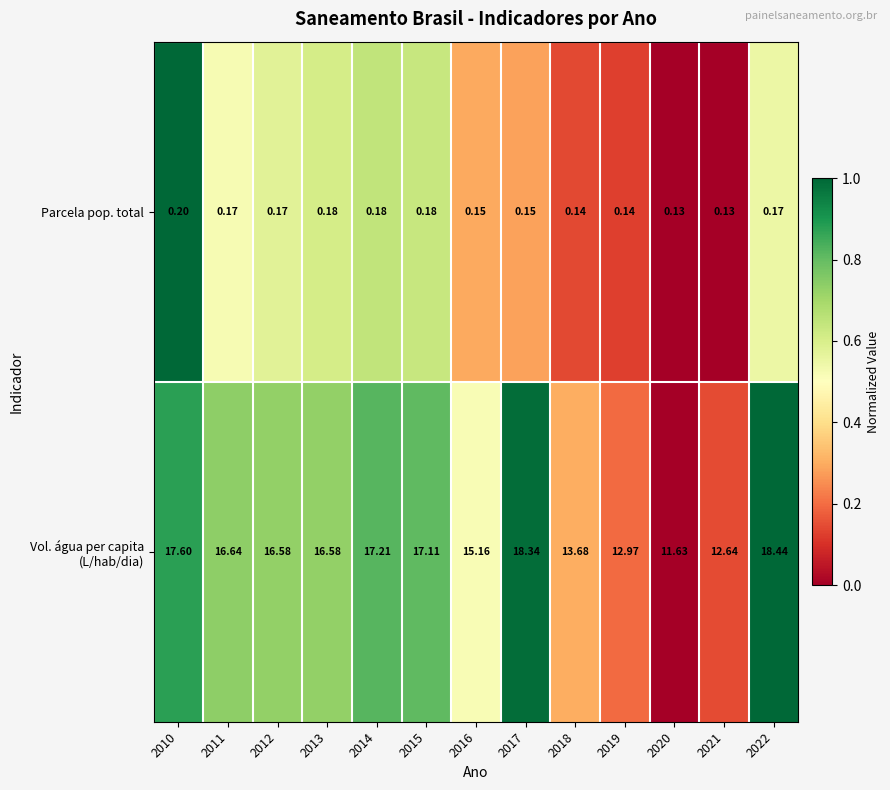

What is the maximum value shown in the chart?

18.4